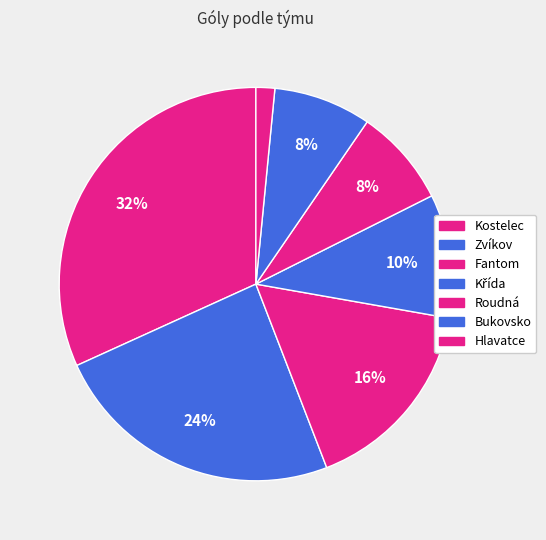

Count the number of slices in the pie.

7